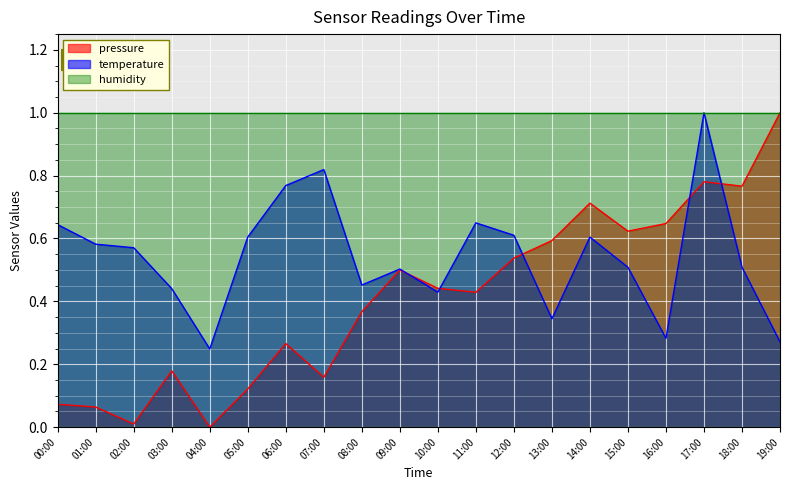

At which category does temperature reach its first local valley?

04:00